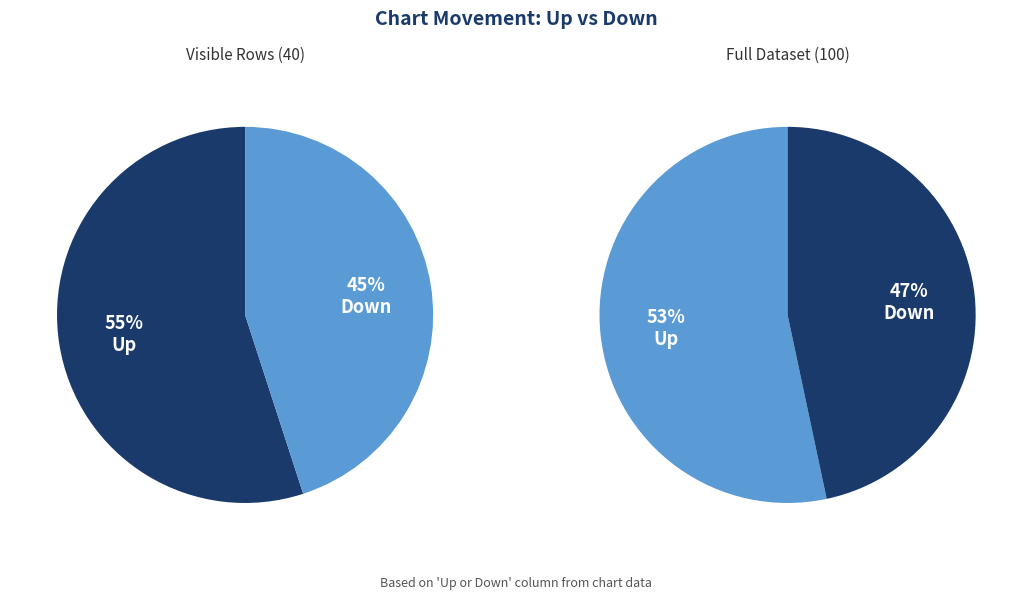

How many segments does this pie chart have?

2